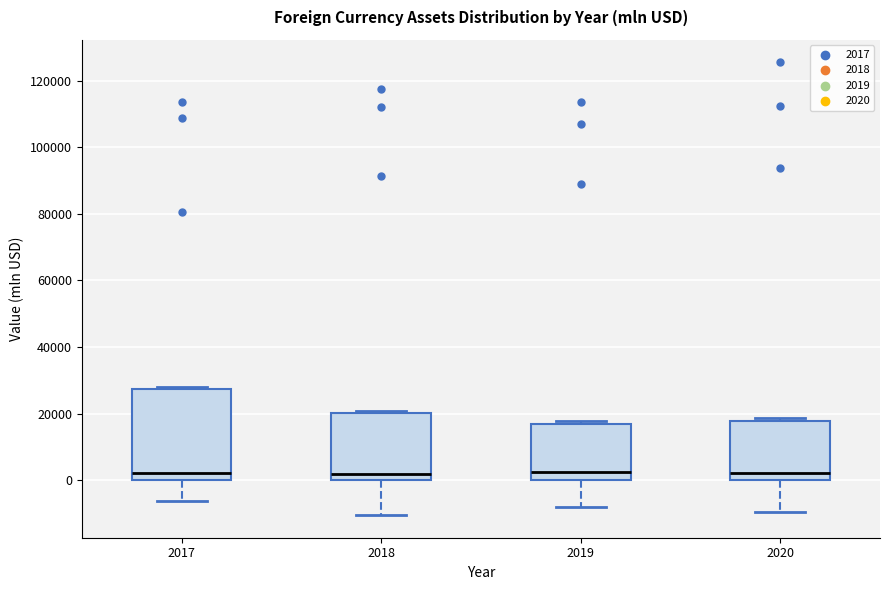

Reading left to right, read every box against the y-axis: the position of its median line, the range the box covers, and the ends of its whiskers. The values are not printed on the chart, so give them approximately, as read against the axis.

2017: median 2000, box 0 to 28000, whiskers -6000 to 28000 (just above the box's upper edge)
2018: median 2000, box 0 to 20000, whiskers -10000 to 20000
2019: median 2000, box 0 to 16000, whiskers -8000 to 18000
2020: median 2000, box 0 to 18000, whiskers -10000 to 18000 (just above the box's upper edge)